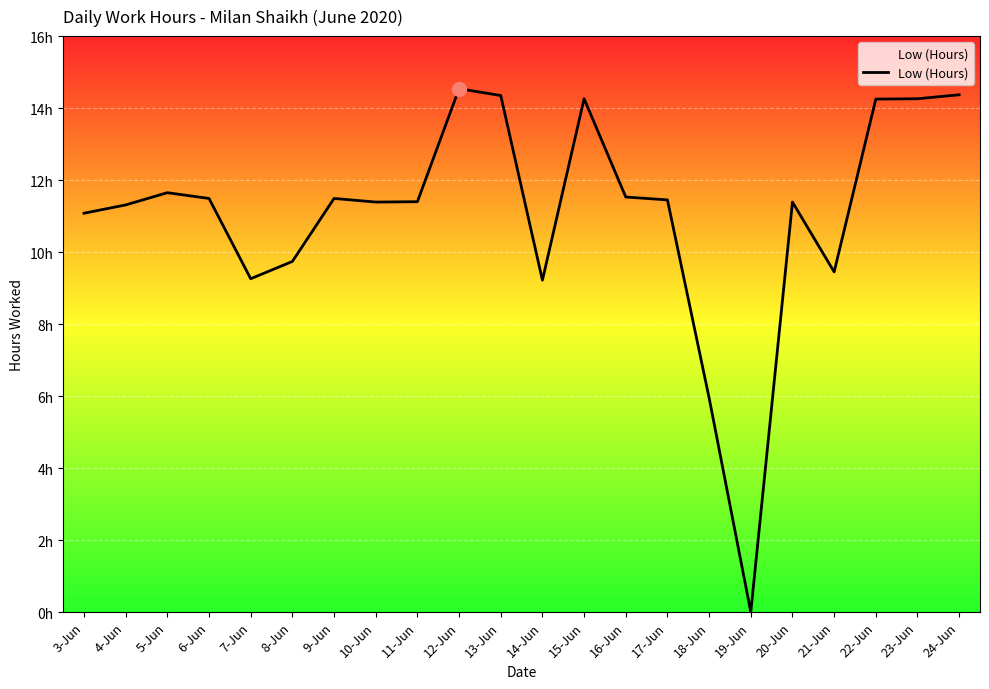

Does the chart display data point markers on the line(s)?

No